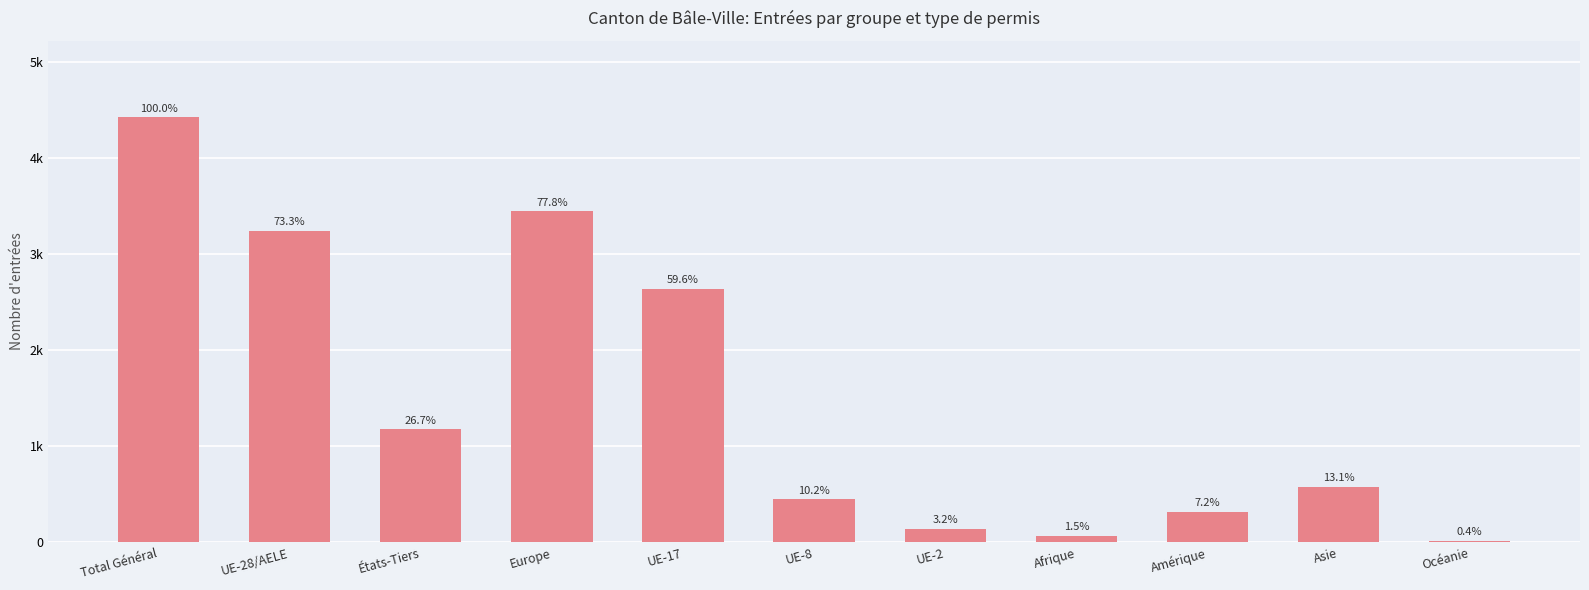

Does the chart contain any negative values?

No